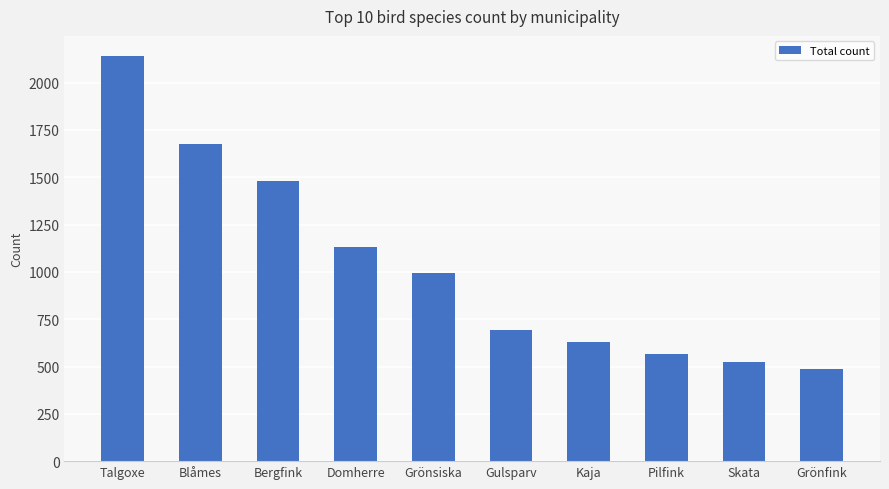

What is the label of the 1st bar from the left?

Talgoxe